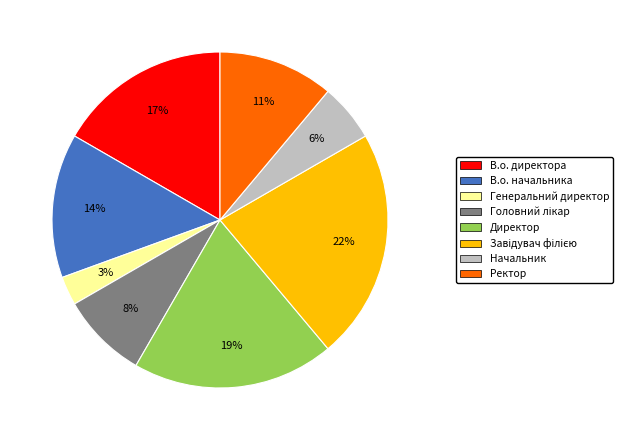

Approximately how many times larger is the value at Начальник compared to Ректор?

0.5